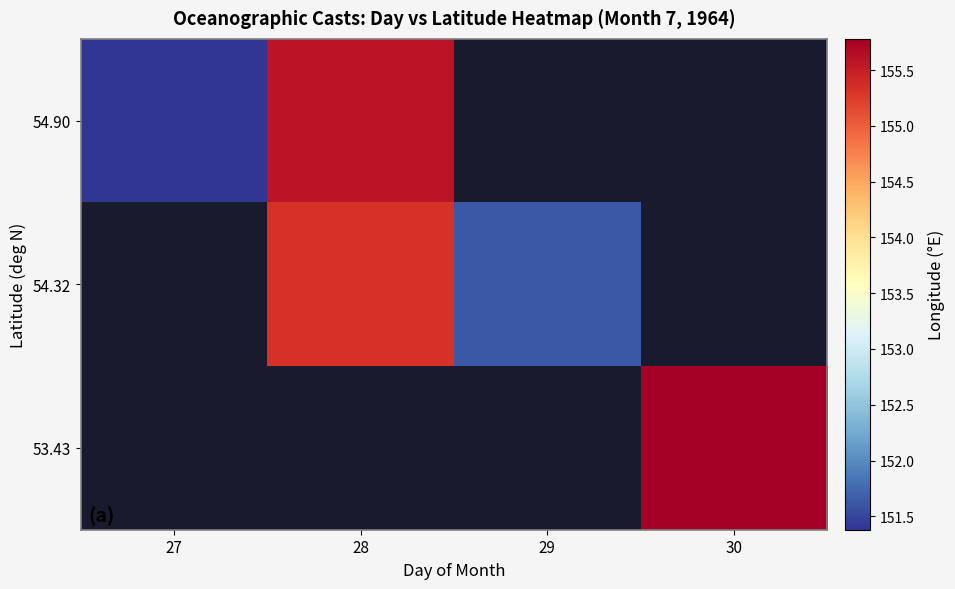

At how many categories does at least one series exceed 155?

2